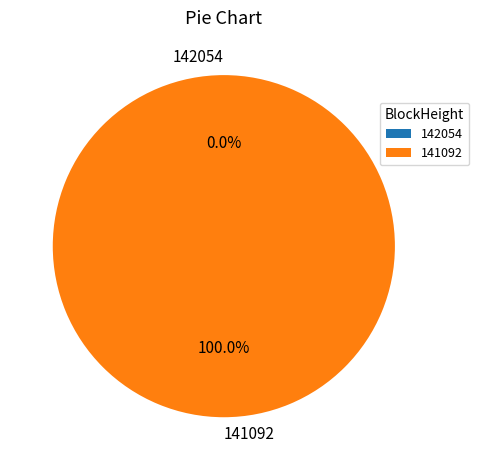

What is the largest slice in the pie chart?

141092